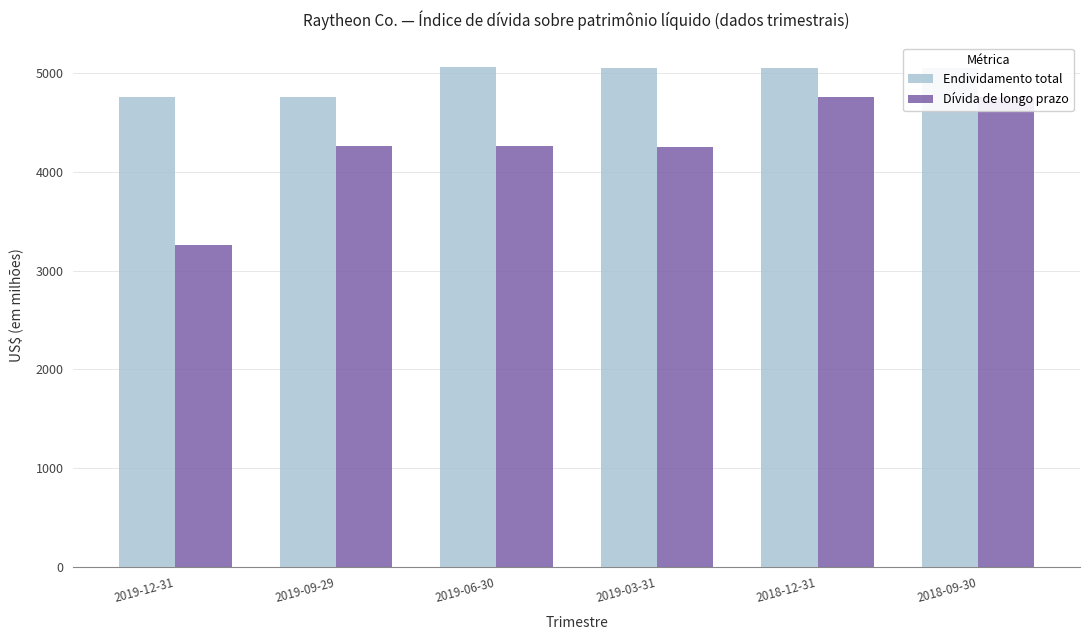

What is the difference between the highest and lowest values at 2018-09-30?

300